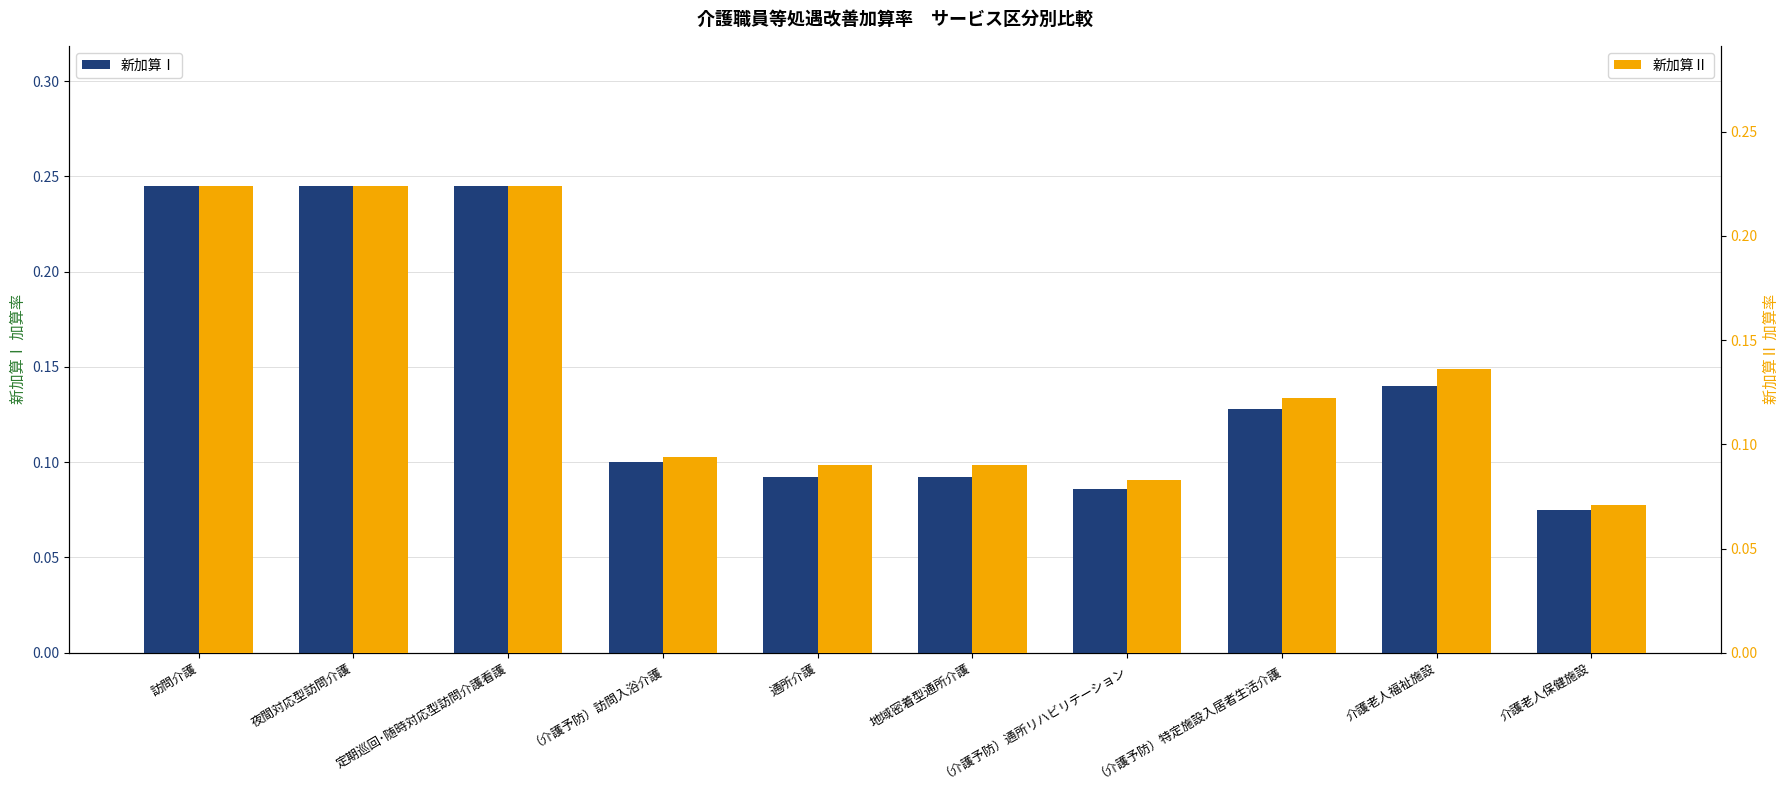

The 新加算Ⅰ series shows 0.0 at 地域密着型通所介護. True or false?

False